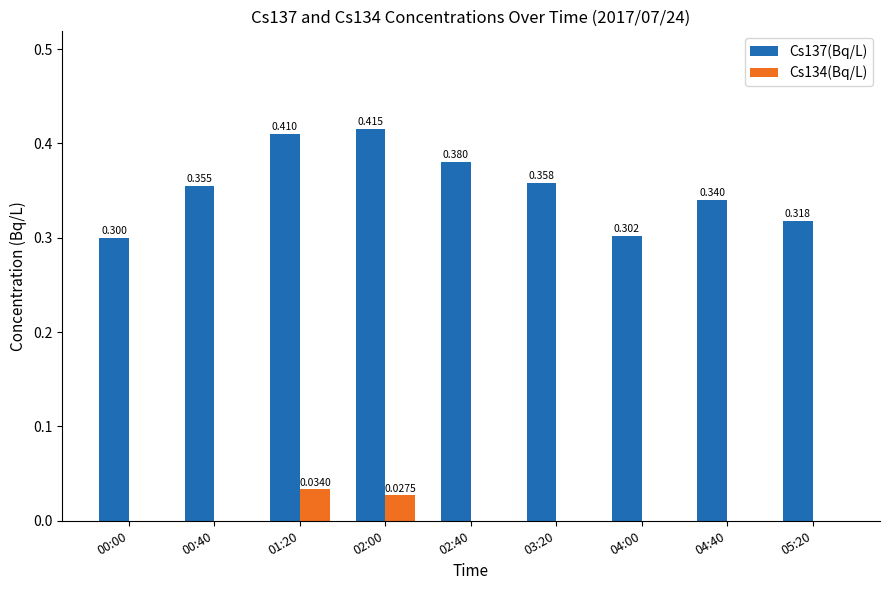

What are all the series names shown in the legend?

Cs137(Bq/L), Cs134(Bq/L)